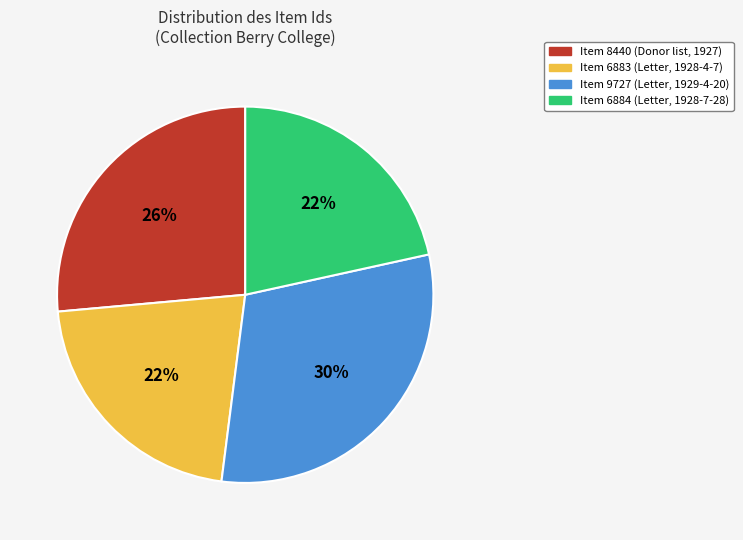

Is the sum of Item 6883 and Item 8440 greater than half?

No